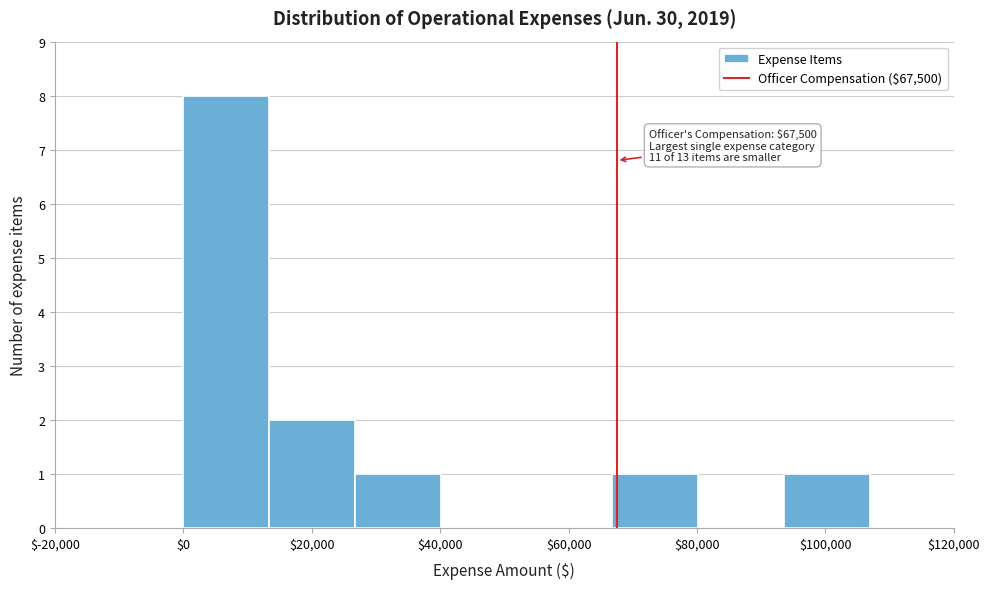

Which range on the x-axis has the tallest bar?

0 to 14000